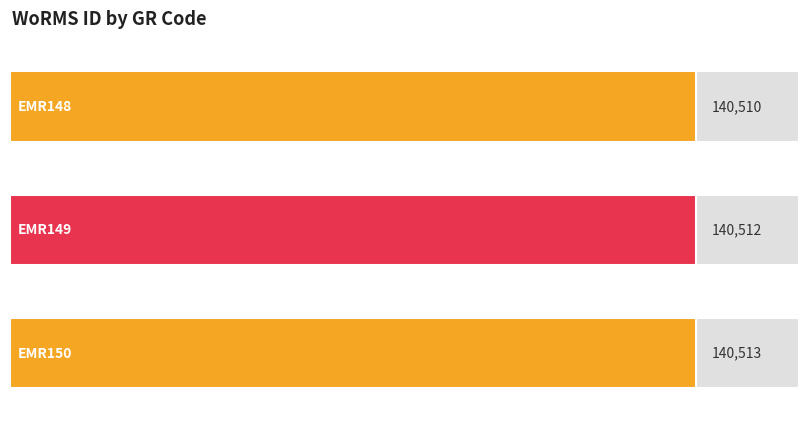

What is the value of the 3rd bar from the left?

140513